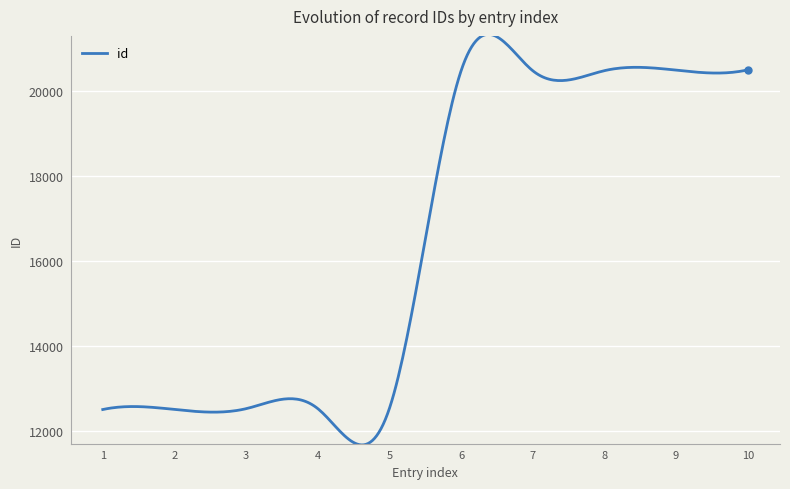

What is the smallest value displayed?

11662.6